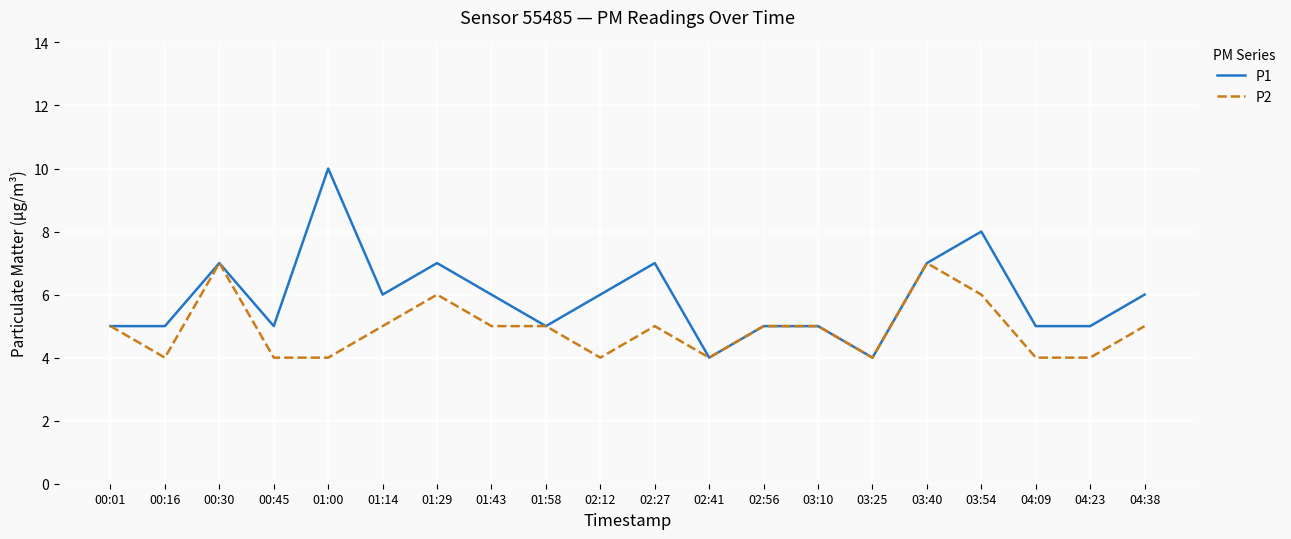

Reading right to left, transcribe all the data shown in this chart.

P1: 04:38=6	04:23=5	04:09=5	03:54=8	03:40=7	03:25=4	03:10=5	02:56=5	02:41=4	02:27=7	02:12=6	01:58=5	01:43=6	01:29=7	01:14=6	01:00=10	00:45=5	00:30=7	00:16=5	00:01=5
P2: 04:38=5	04:23=4	04:09=4	03:54=6	03:40=7	03:25=4	03:10=5	02:56=5	02:41=4	02:27=5	02:12=4	01:58=5	01:43=5	01:29=6	01:14=5	01:00=4	00:45=4	00:30=7	00:16=4	00:01=5